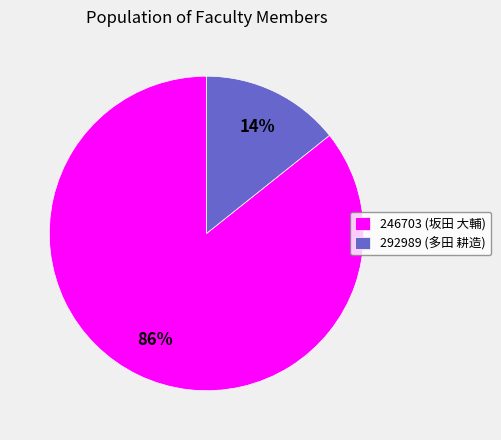

How many slices are in this pie chart?

2